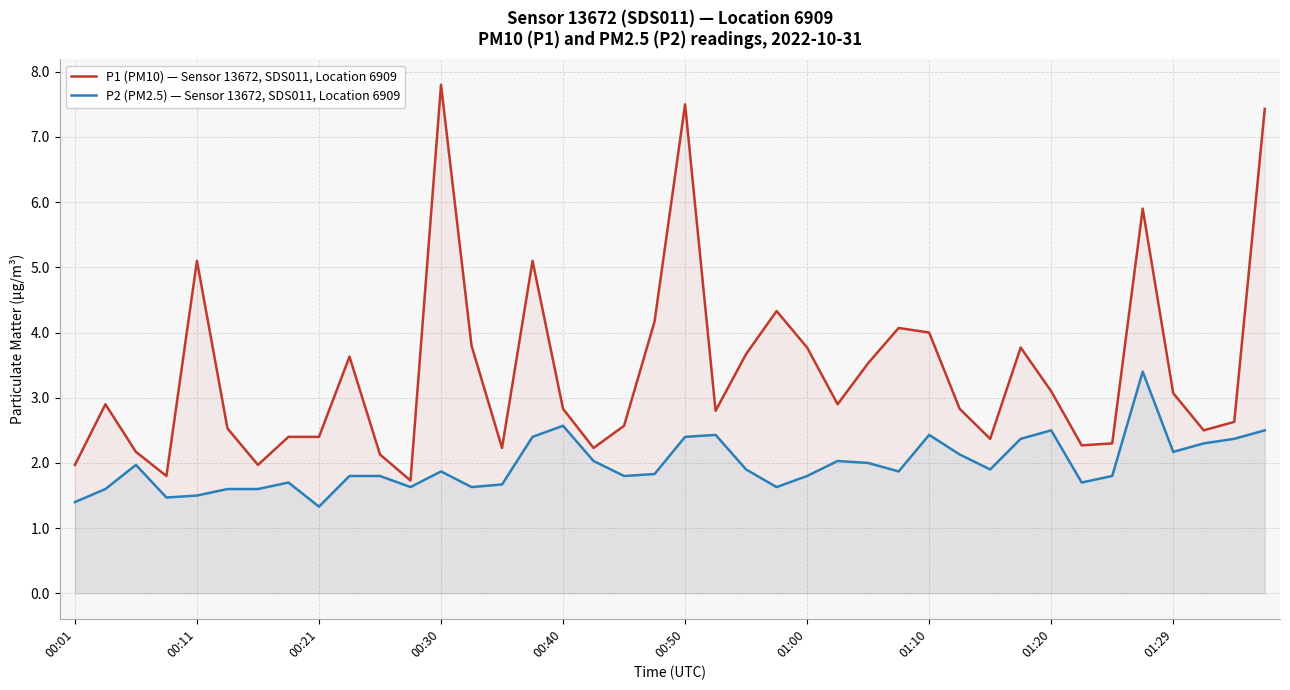

How many lines are shown in the chart?

2